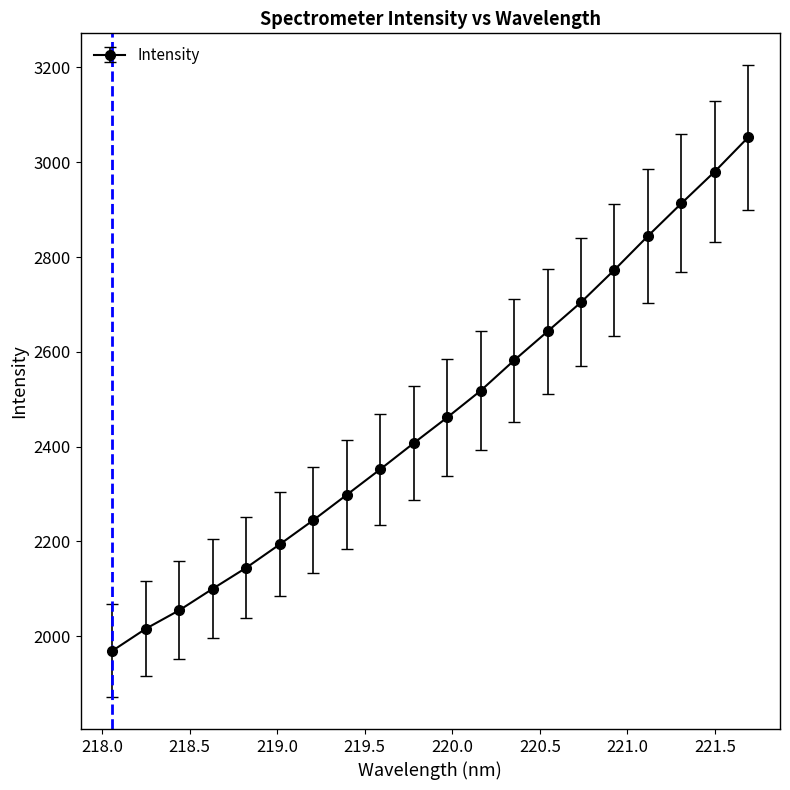

True or false: the data has more than 1 interior local peaks.

False